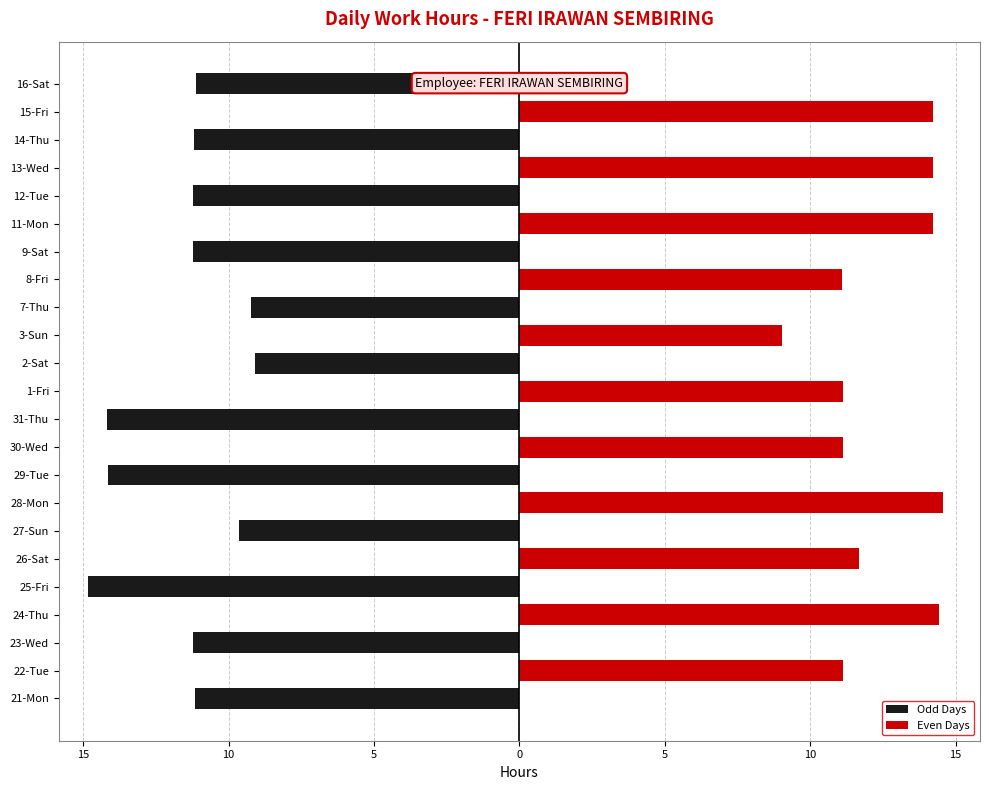

How many groups of bars are there?

23